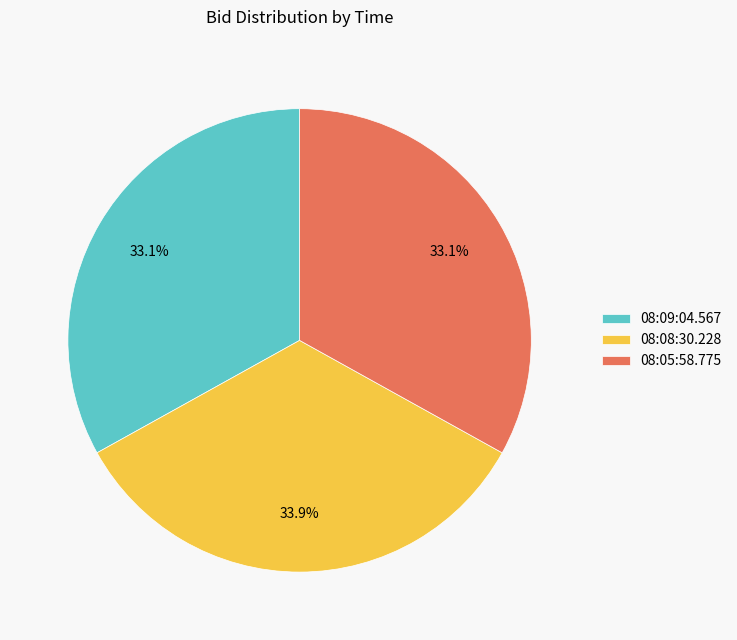

What percentage is the 08:08:30.228 slice, to the nearest percent?

34%